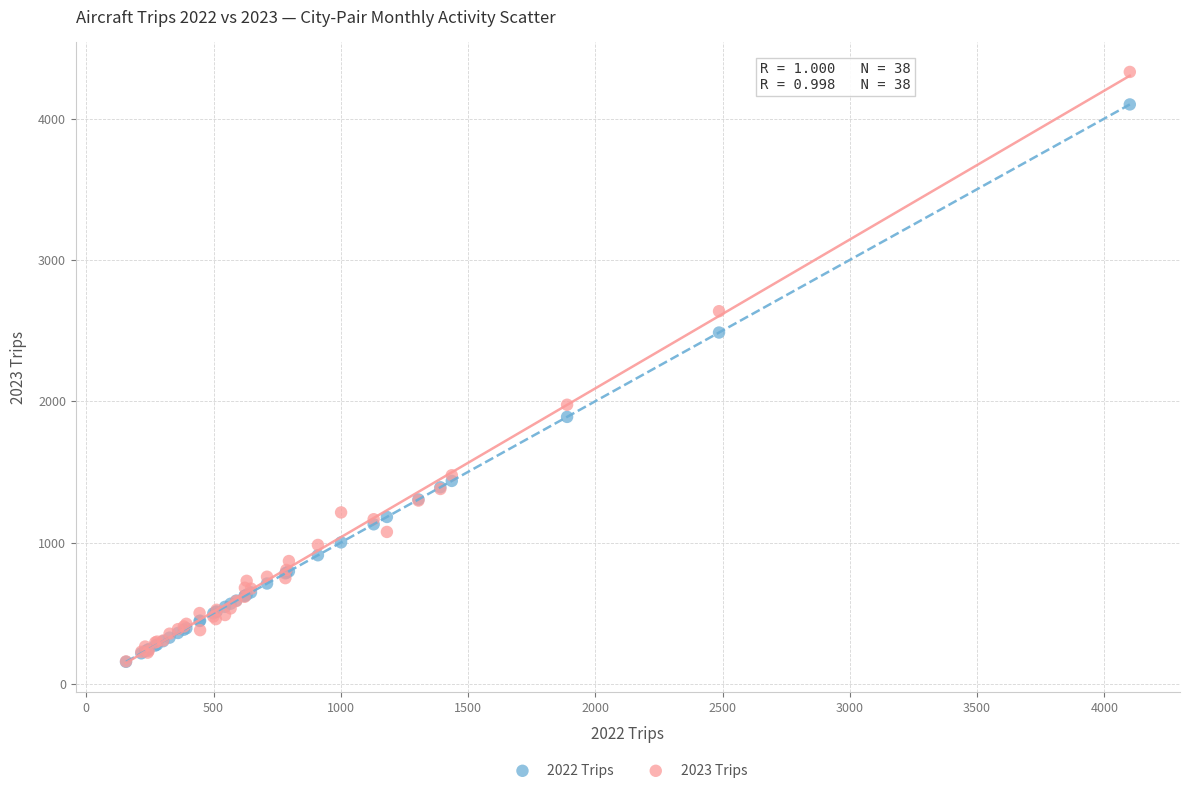

In the 2022 Trips series, what Y value is closest to 2128?

1889